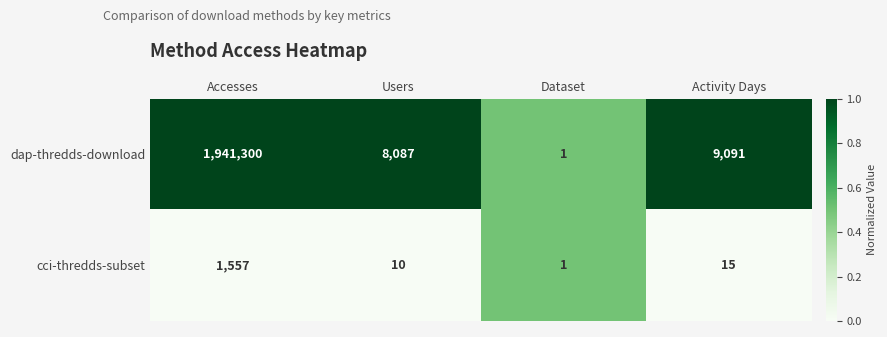

Is it true that dap-thredds-download equals 11913 at Users?

False